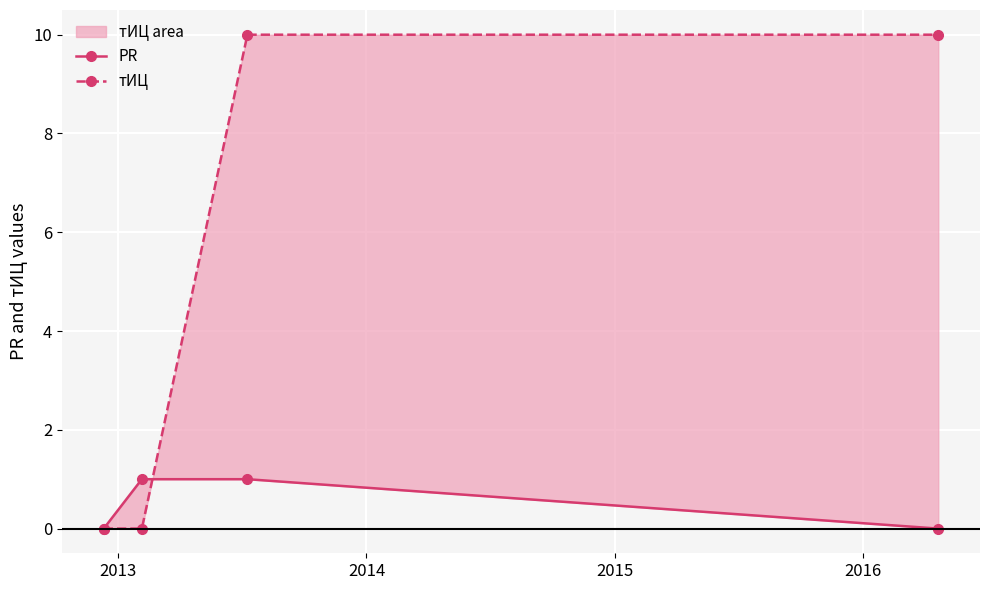

Reading left to right, extract all data points from this chart.

PR: 0	1	1	0
тИЦ: 0	0	10	10